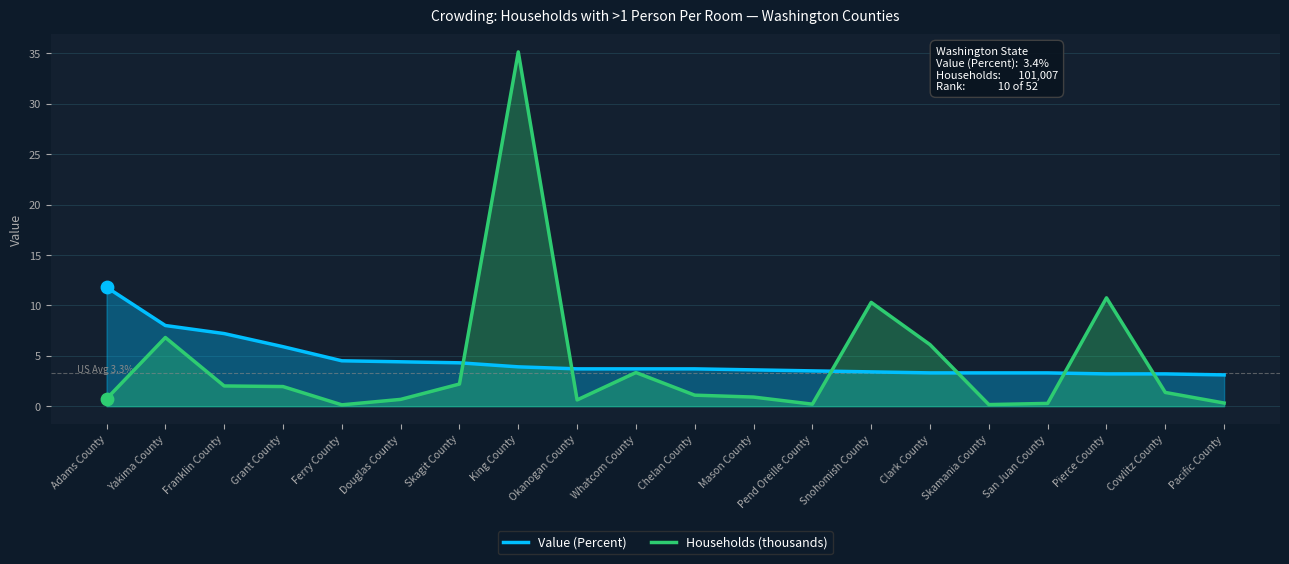

Which series reaches the maximum Y coordinate?

Households (thousands)